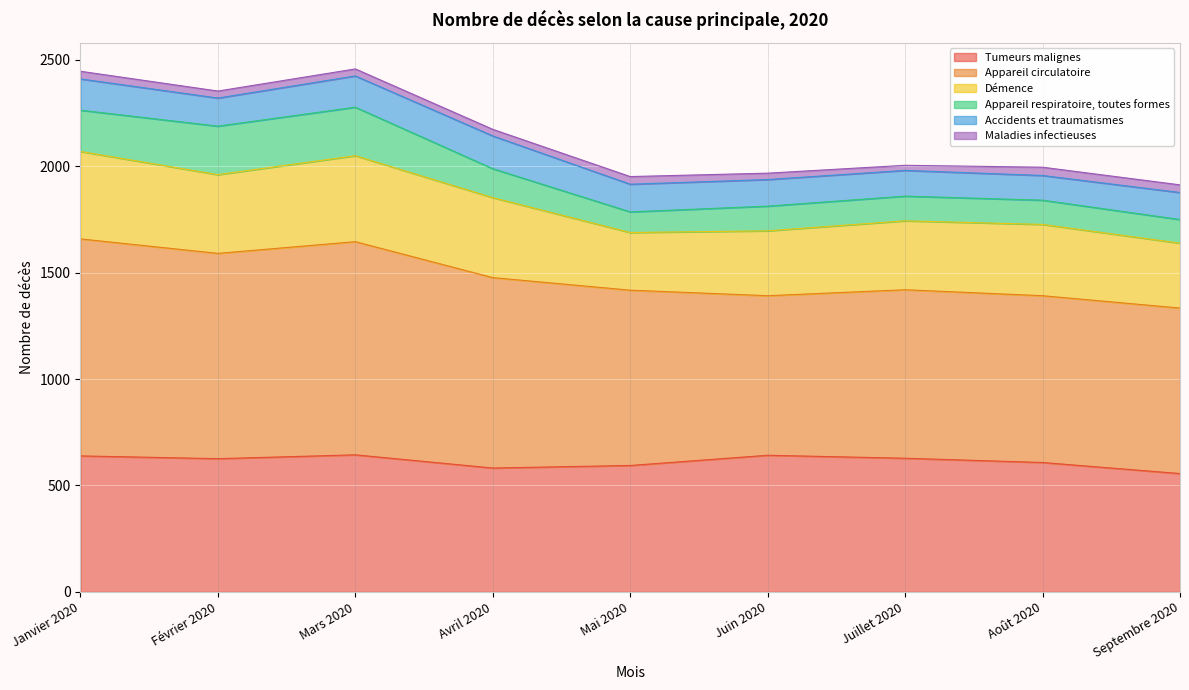

True or false: Tumeurs malignes and Appareil circulatoire cross at least once.

False